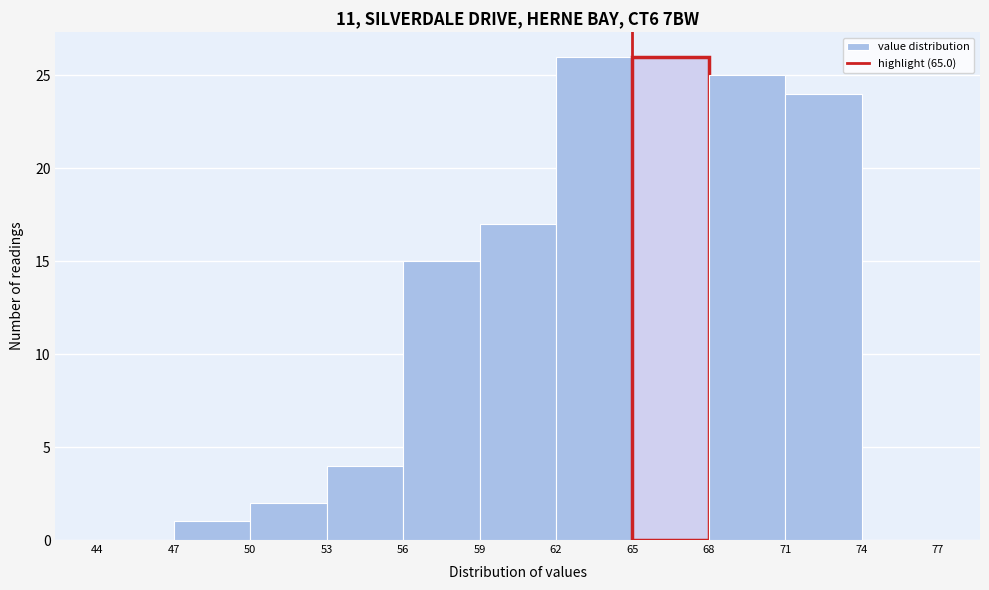

How tall is the bar that spans 47 to 50 on the x-axis? The values are not printed on the chart, so give them approximately, as read against the axis.

1